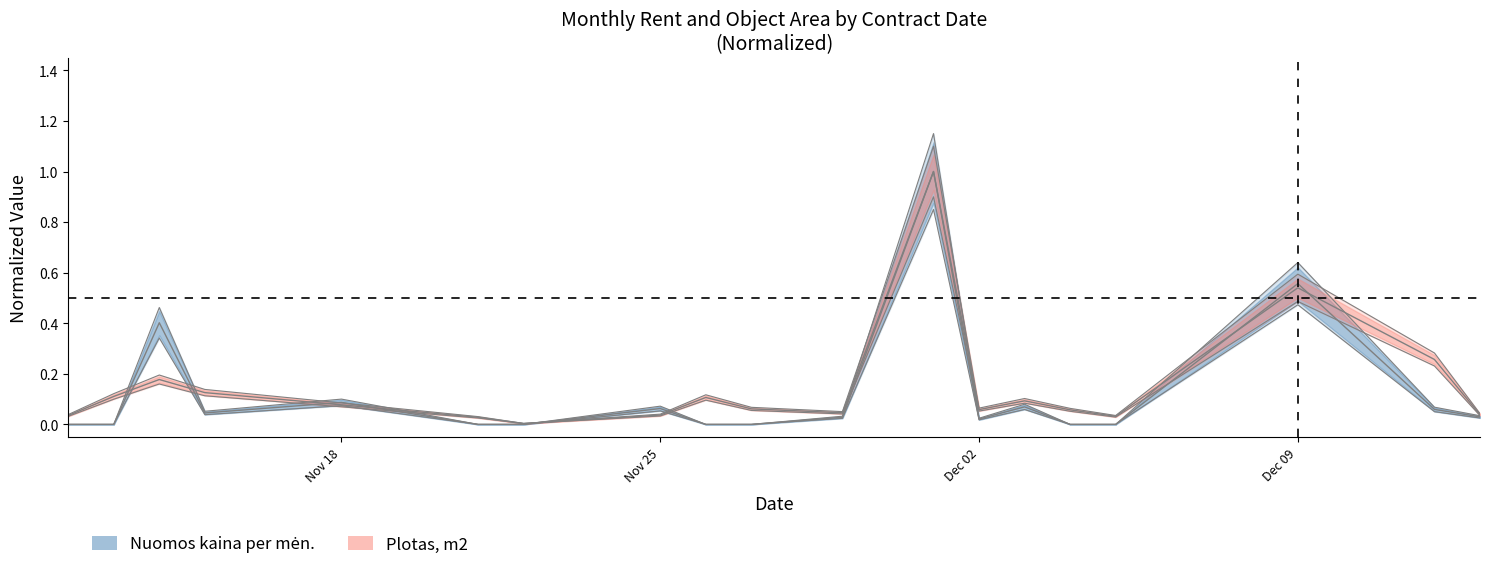

Is it true that Plotas, m2 equals 0.0 at 2024-11-21?

False